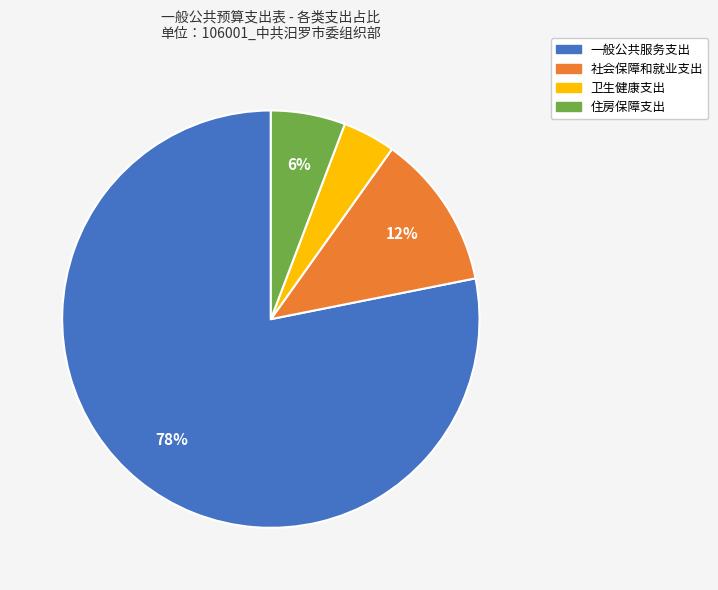

To the nearest percent, what is the combined percentage of 社会保障和就业支出 and 住房保障支出?

18%